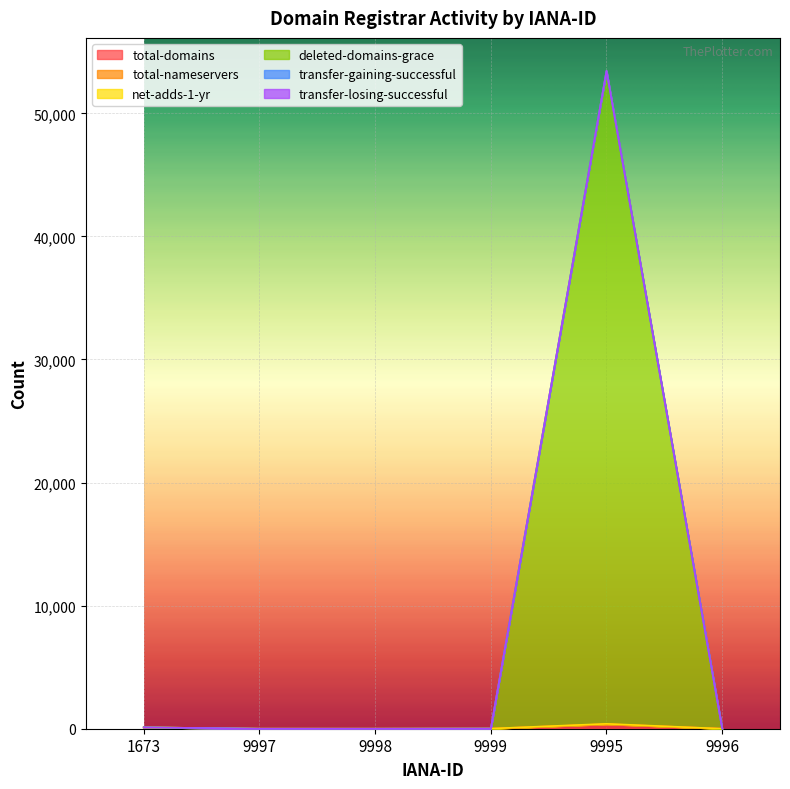

What is the difference between the net-adds-1-yr values at 1673 and 9999?

101